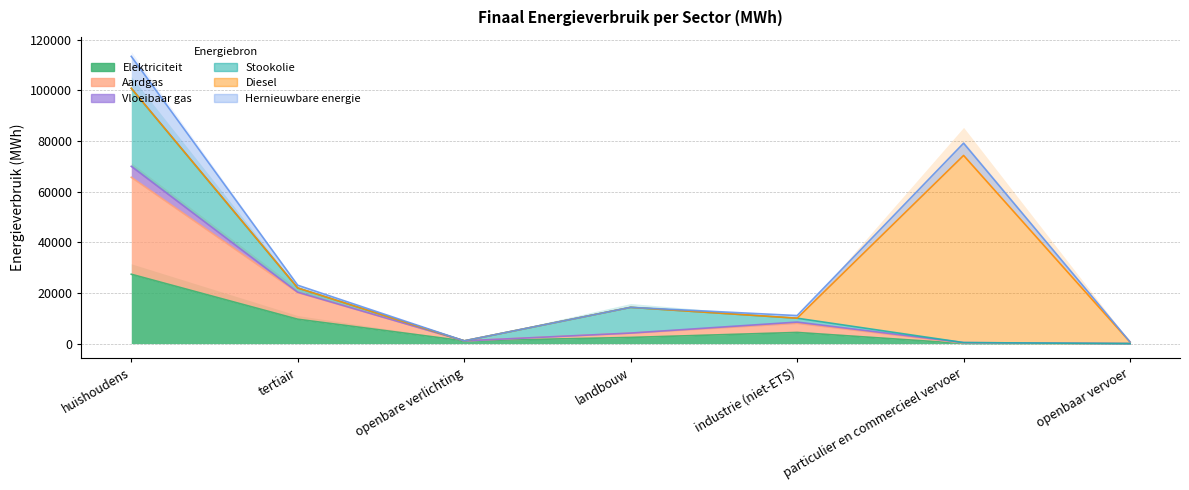

Is the value of Stookolie at landbouw greater than the value of Diesel at particulier en commercieel vervoer?

No